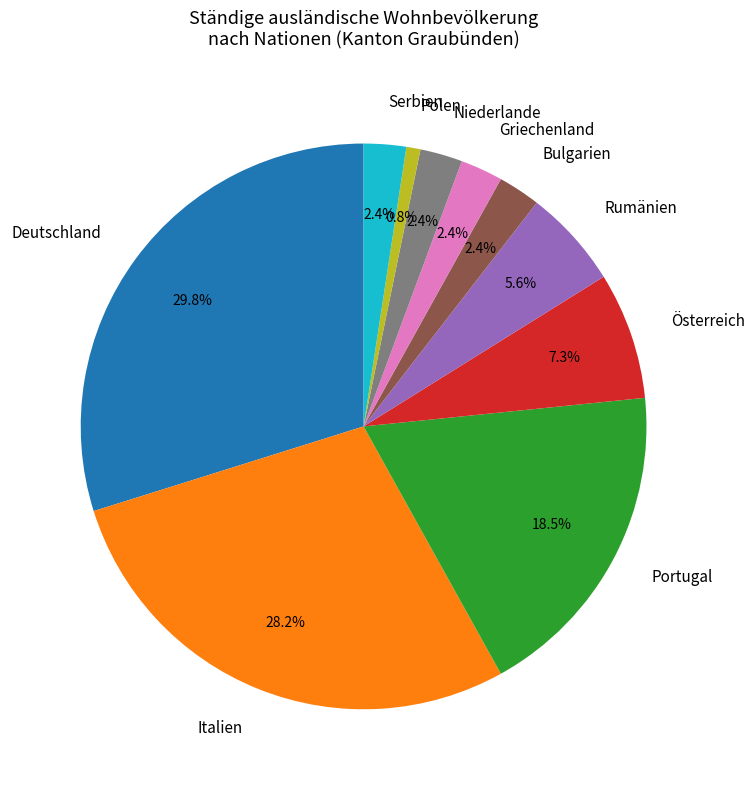

Which has a higher value, Polen or Deutschland?

Deutschland